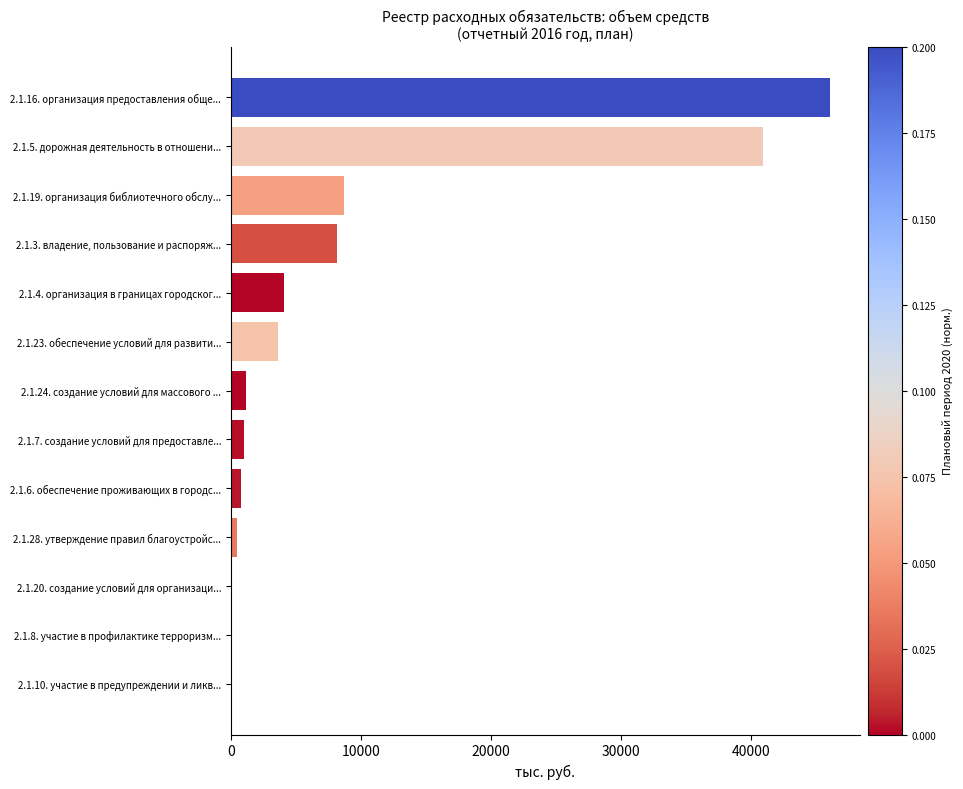

The value at 2.1.7. создание условий для предоставле... is 983.8. True or false?

True